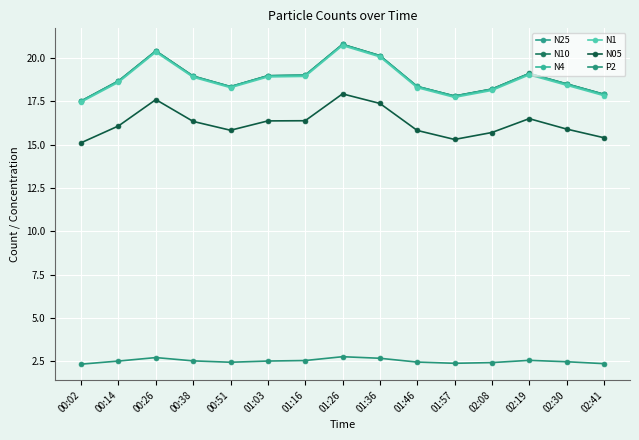

In N05, how many points are higher than both neighbors (excluding endpoints)?

3